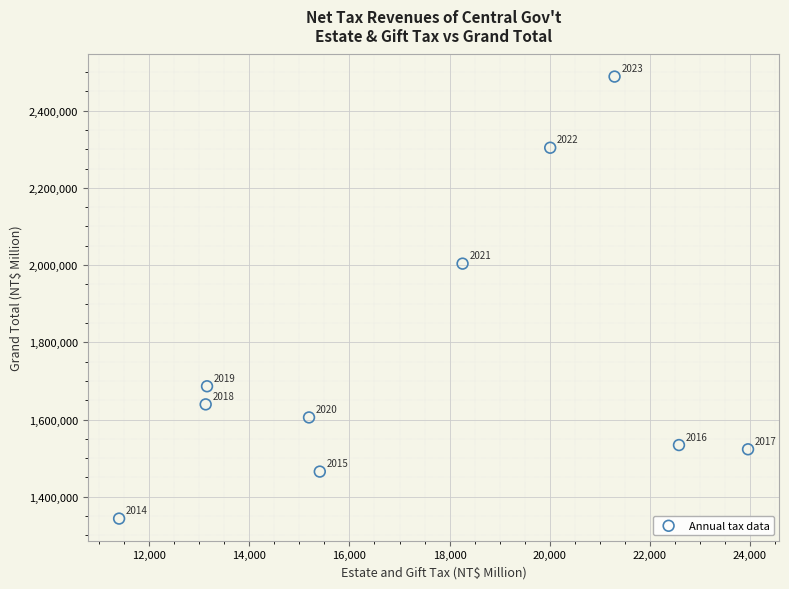

What is the range of Y values (max minus min)?

1144901